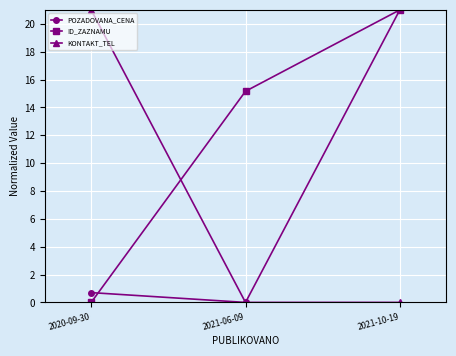

Which category has the highest value in the ID_ZAZNAMU series?

2021-10-19